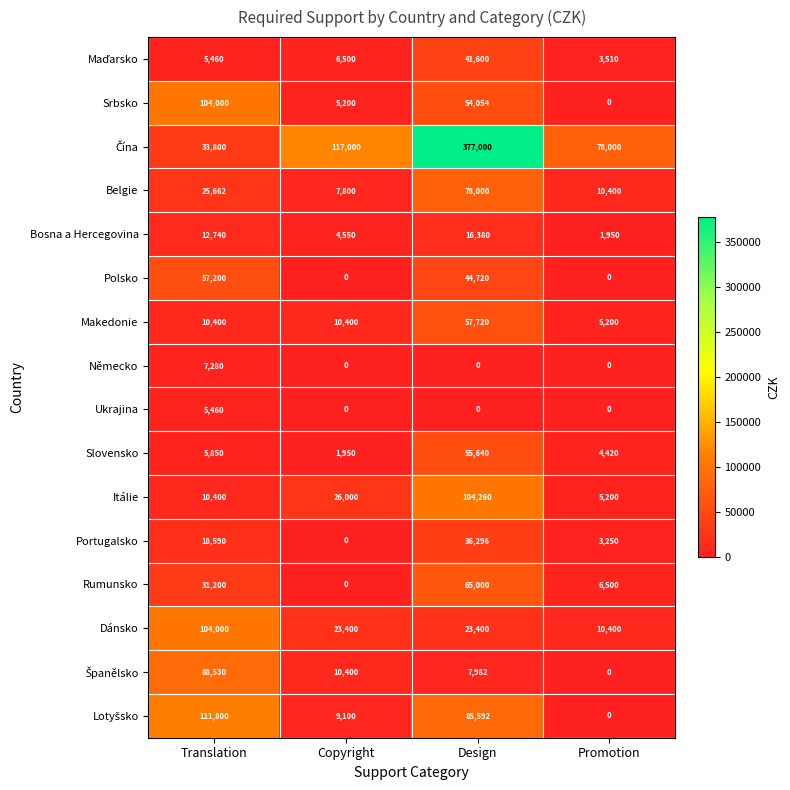

Where is Rumunsko nearest to the value 32500?

Translation